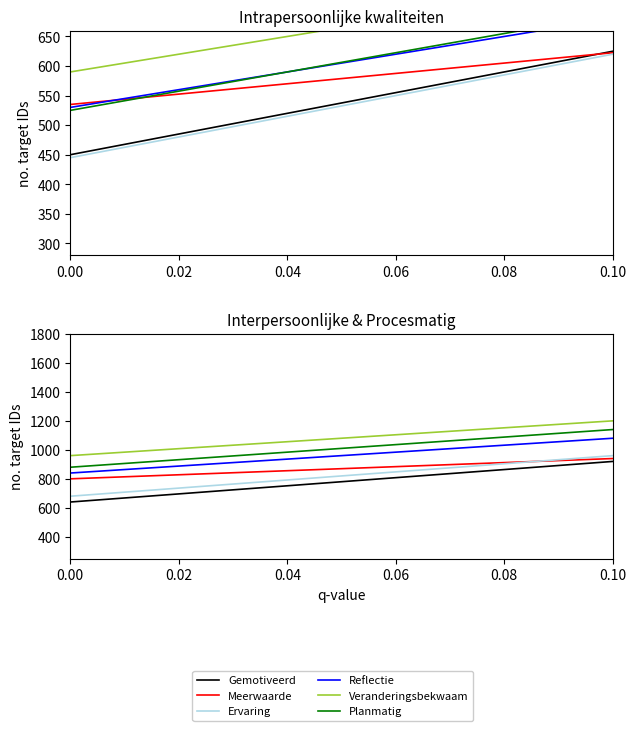

True or false: Planmatig and Veranderingsbekwaam intersect in this chart.

False